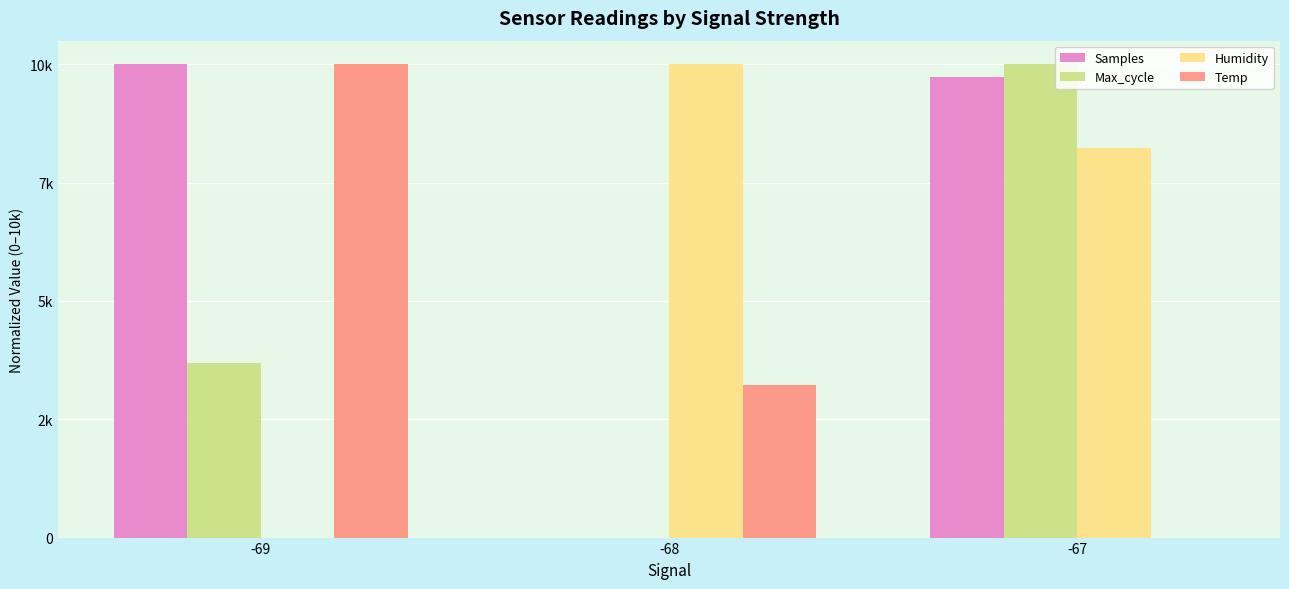

Reading left to right, transcribe all the data shown in this chart.

Samples: -69=10000.0	-68=0.0	-67=9739.1
Max_cycle: -69=3680.1	-68=0.0	-67=10000.0
Humidity: -69=0.0	-68=10000.0	-67=8235.3
Temp: -69=10000.0	-68=3214.3	-67=0.0